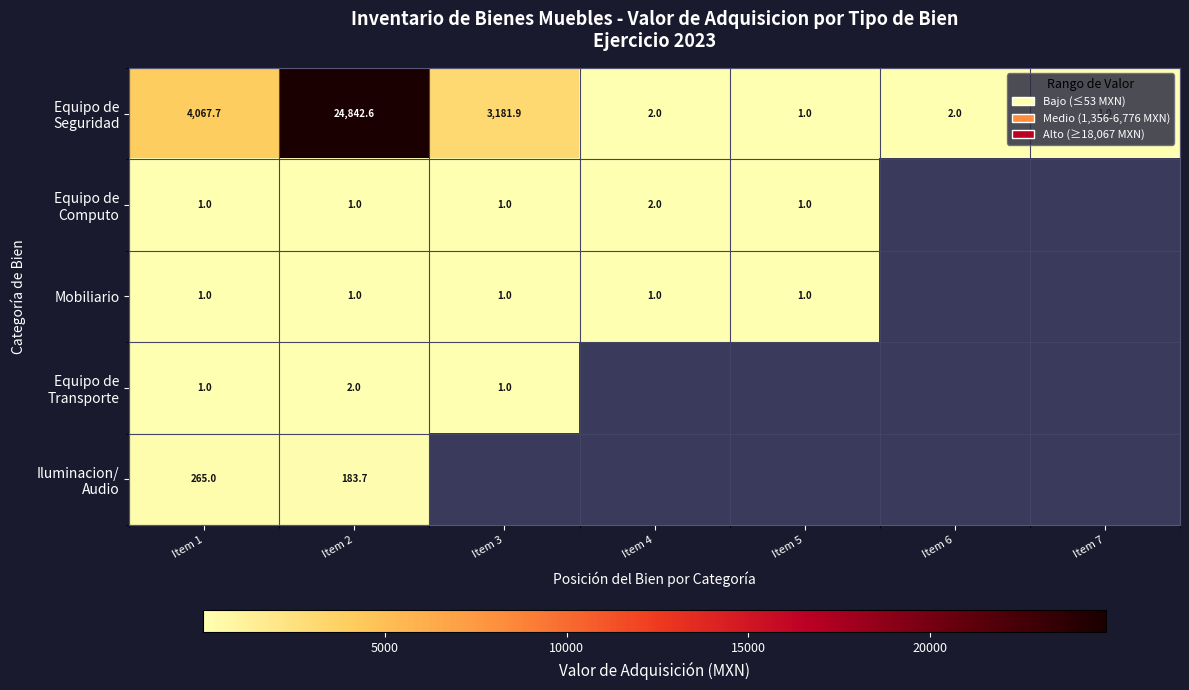

Between Item 4 and Item 1, which is larger?

Item 1